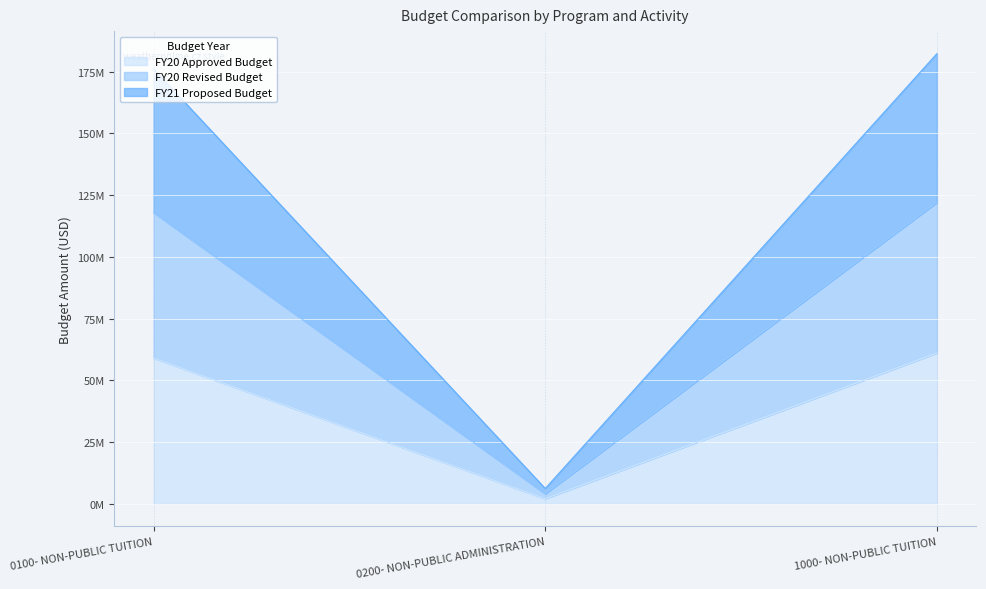

The FY21 Proposed Budget series shows 6175688.3 at 0200- NON-PUBLIC ADMINISTRATION. True or false?

True